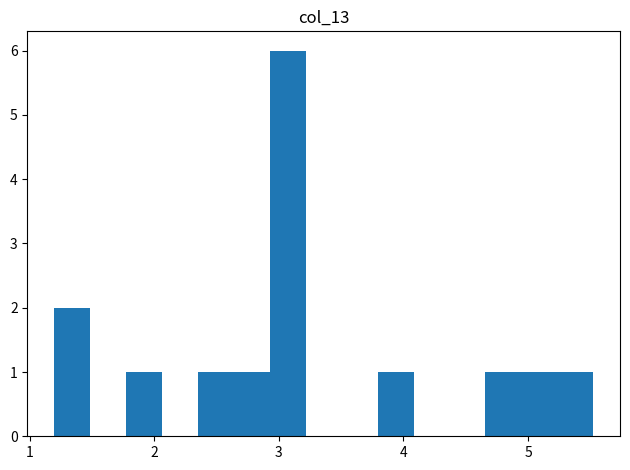

Read against the x-axis, roughly where is the centre of the tallest bar?

3.1